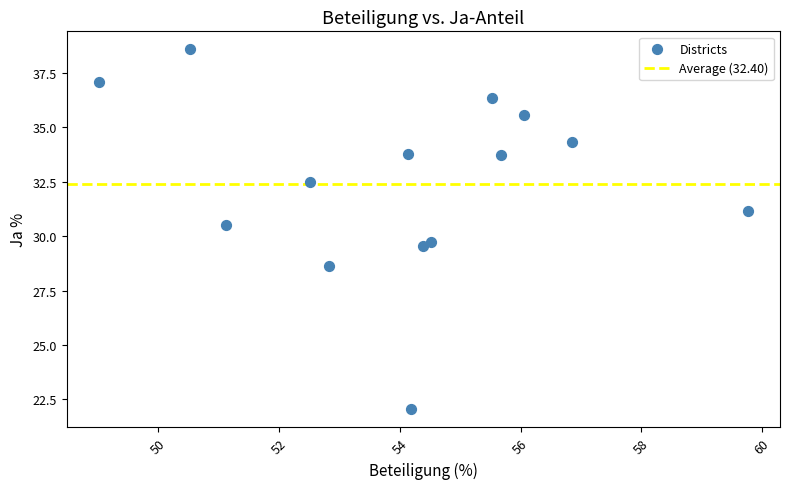

What is the range of X values (max minus min)?

10.7